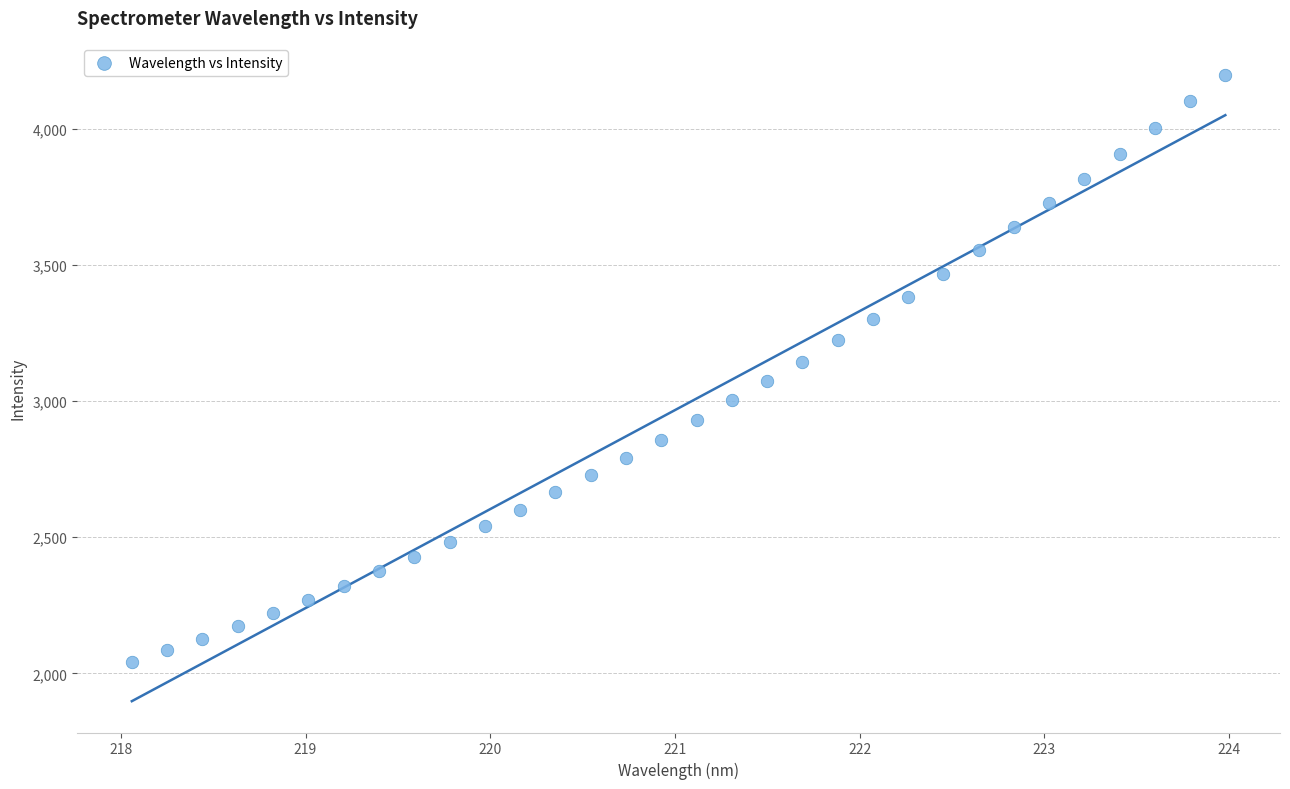

What is the range of Y values (max minus min)?

2158.6